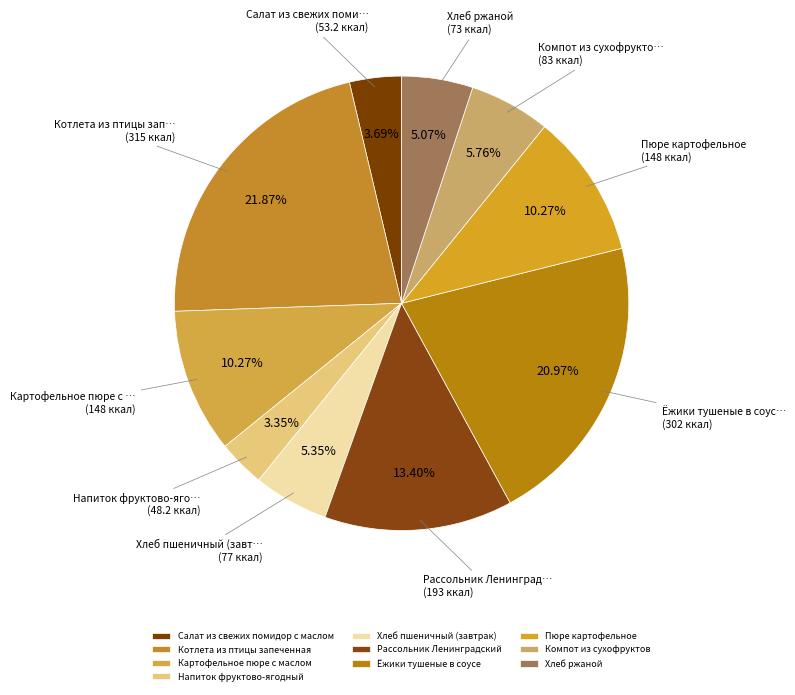

Between Напиток фруктово-ягодный and Хлеб ржаной, which is larger?

Хлеб ржаной